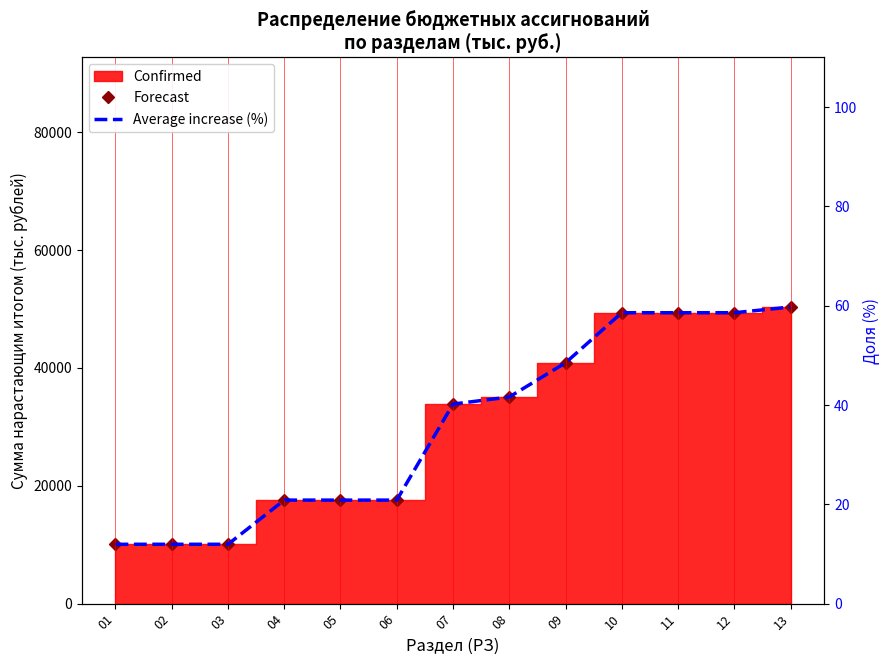

True or false: Average increase (%) has more than 1 interior local peaks.

False